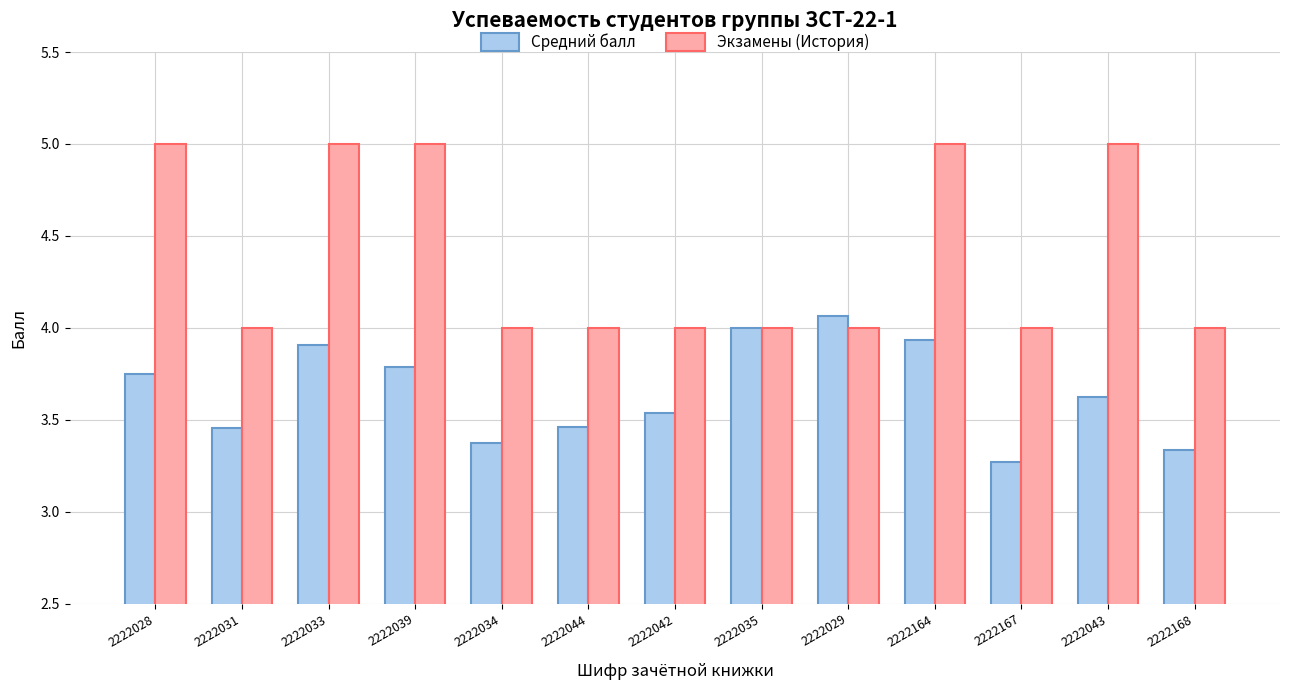

Rank the series by their maximum value, from highest to lowest.

Экзамены (История), Средний балл